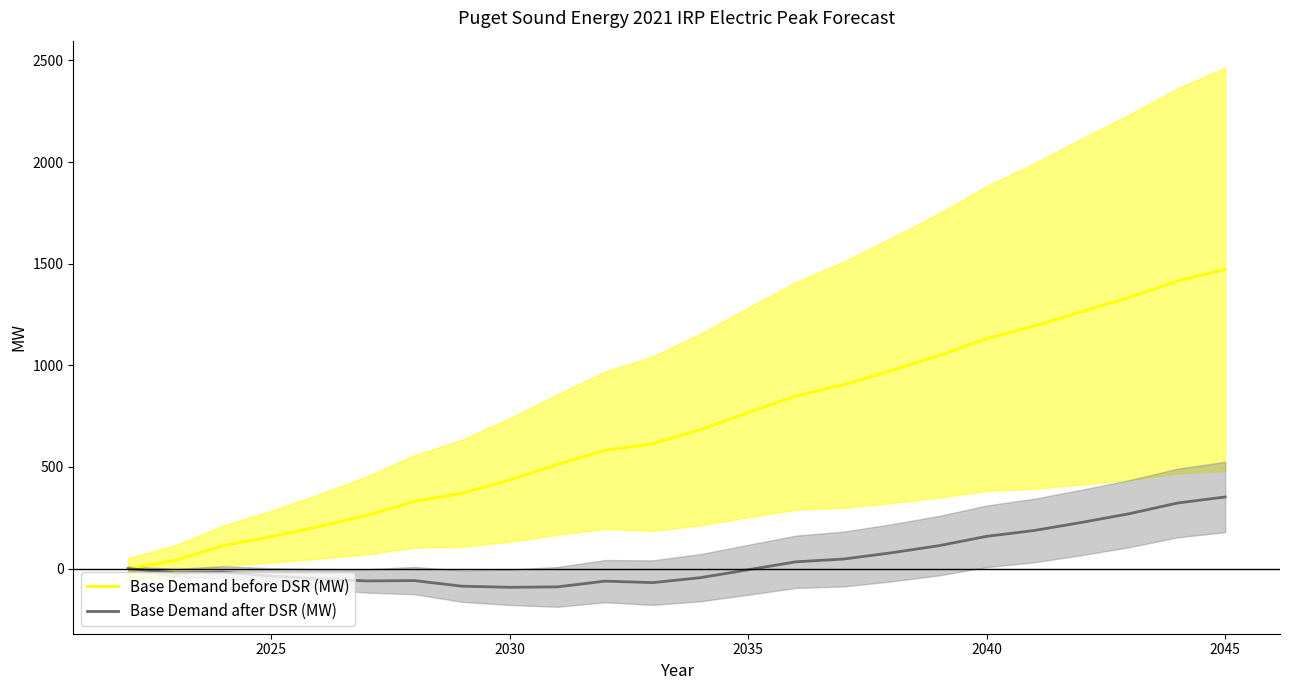

How many categories are shown in the chart?

24